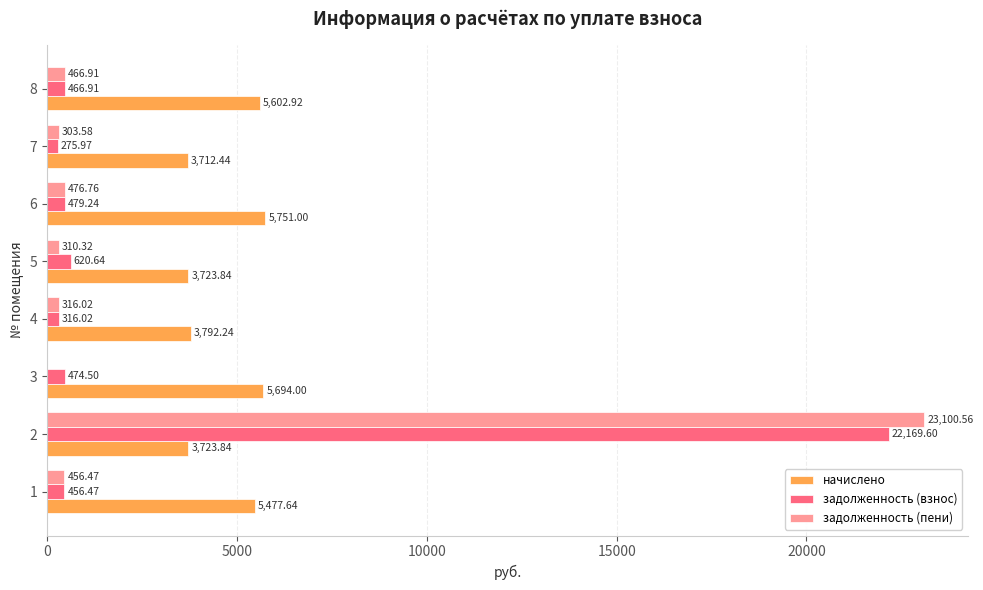

What are all the series names shown in the legend?

начислено, задолженность (взнос), задолженность (пени)